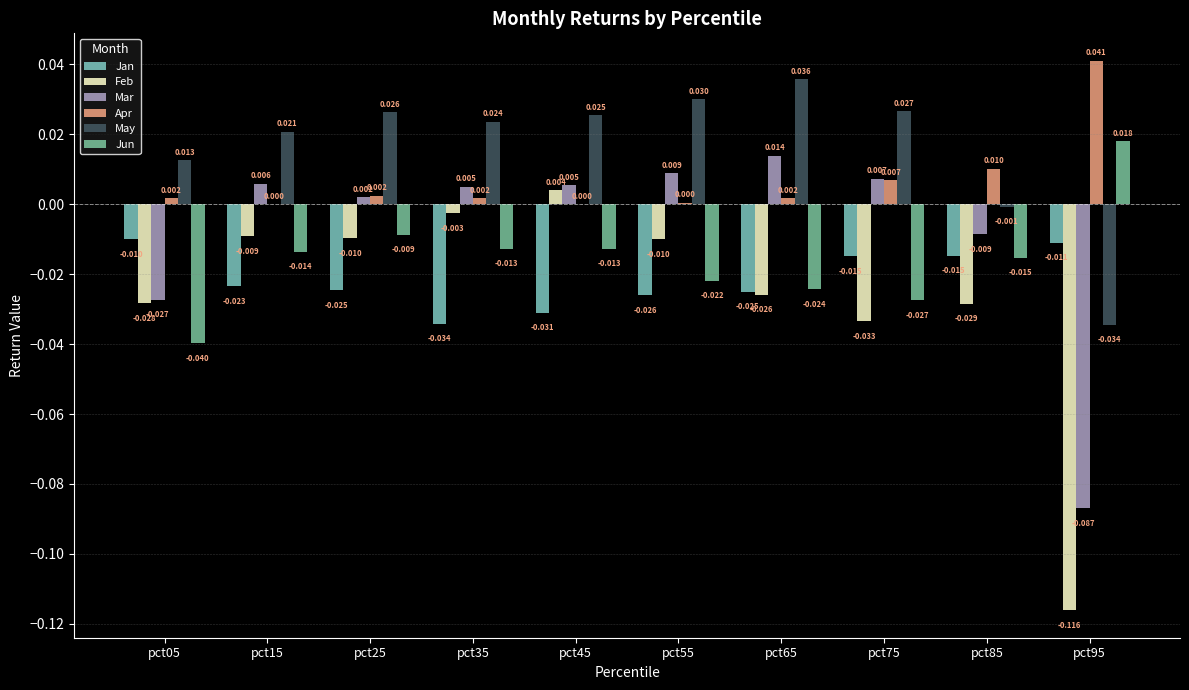

Reading left to right, transcribe all the data shown in this chart.

Jan: pct05=-0.0	pct15=-0.0	pct25=-0.0	pct35=-0.0	pct45=-0.0	pct55=-0.0	pct65=-0.0	pct75=-0.0	pct85=-0.0	pct95=-0.0
Feb: pct05=-0.0	pct15=-0.0	pct25=-0.0	pct35=-0.0	pct45=0.0	pct55=-0.0	pct65=-0.0	pct75=-0.0	pct85=-0.0	pct95=-0.1
Mar: pct05=-0.0	pct15=0.0	pct25=0.0	pct35=0.0	pct45=0.0	pct55=0.0	pct65=0.0	pct75=0.0	pct85=-0.0	pct95=-0.1
Apr: pct05=0.0	pct15=0.0	pct25=0.0	pct35=0.0	pct45=0.0	pct55=0.0	pct65=0.0	pct75=0.0	pct85=0.0	pct95=0.0
May: pct05=0.0	pct15=0.0	pct25=0.0	pct35=0.0	pct45=0.0	pct55=0.0	pct65=0.0	pct75=0.0	pct85=-0.0	pct95=-0.0
Jun: pct05=-0.0	pct15=-0.0	pct25=-0.0	pct35=-0.0	pct45=-0.0	pct55=-0.0	pct65=-0.0	pct75=-0.0	pct85=-0.0	pct95=0.0